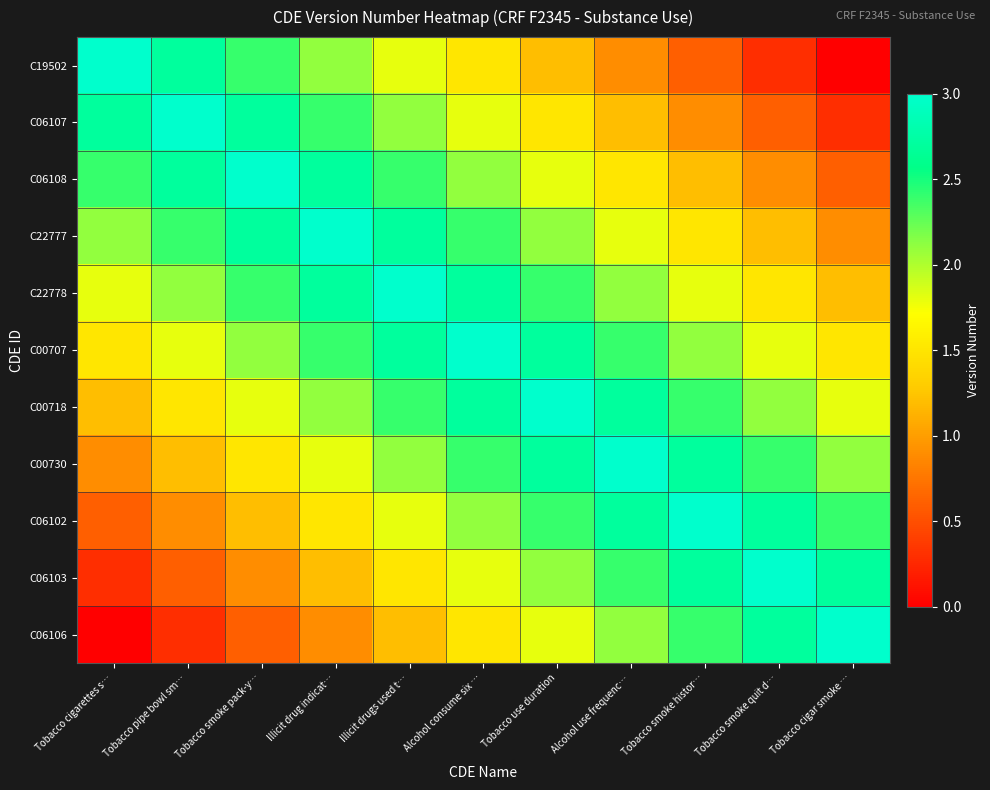

List the series in order of their peak value, lowest first.

C19502, C06107, C06108, C22777, C22778, C00707, C00718, C00730, C06102, C06103, C06106